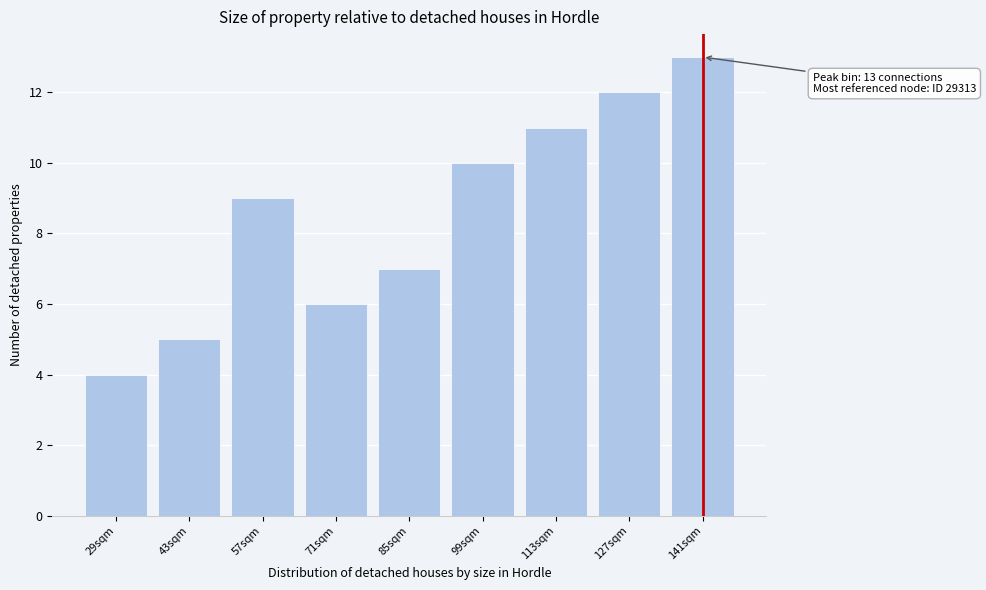

Reading left to right, extract all data points from this chart.

4	5	9	6	7	10	11	12	13